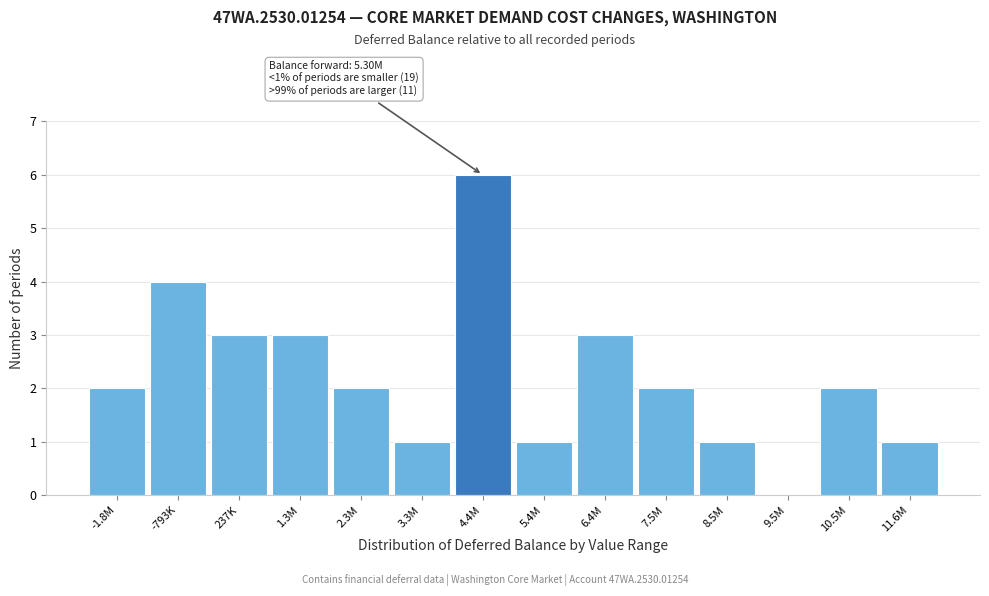

Reading right to left, list all the values displayed in this chart.

11.6M=1	10.5M=2	9.5M=0	8.5M=1	7.5M=2	6.4M=3	5.4M=1	4.4M=6	3.3M=1	2.3M=2	1.3M=3	237K=3	-793K=4	-1.8M=2